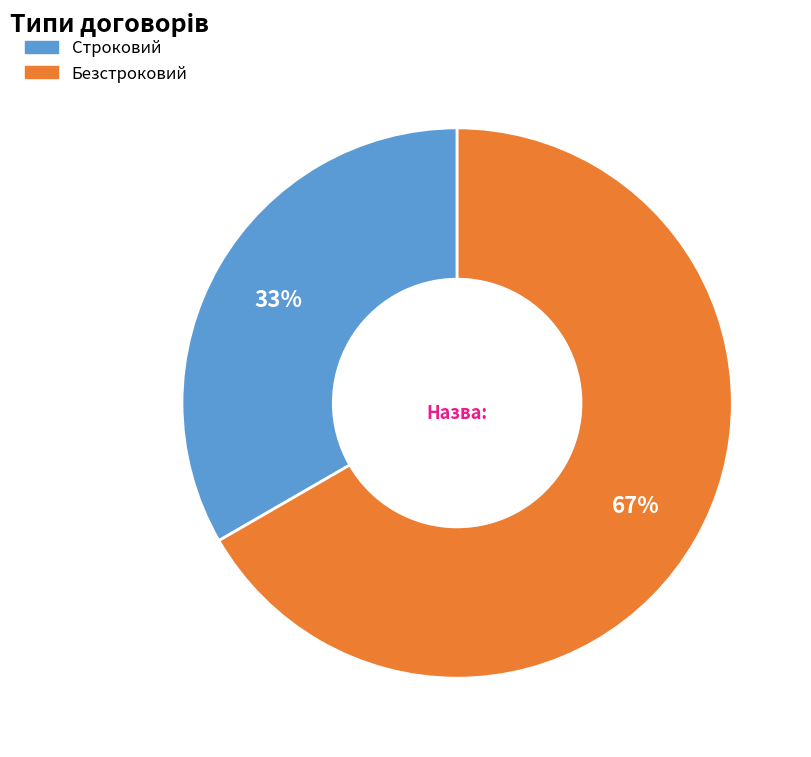

What is the ratio of the value at Безстроковий to the value at Строковий?

2.0